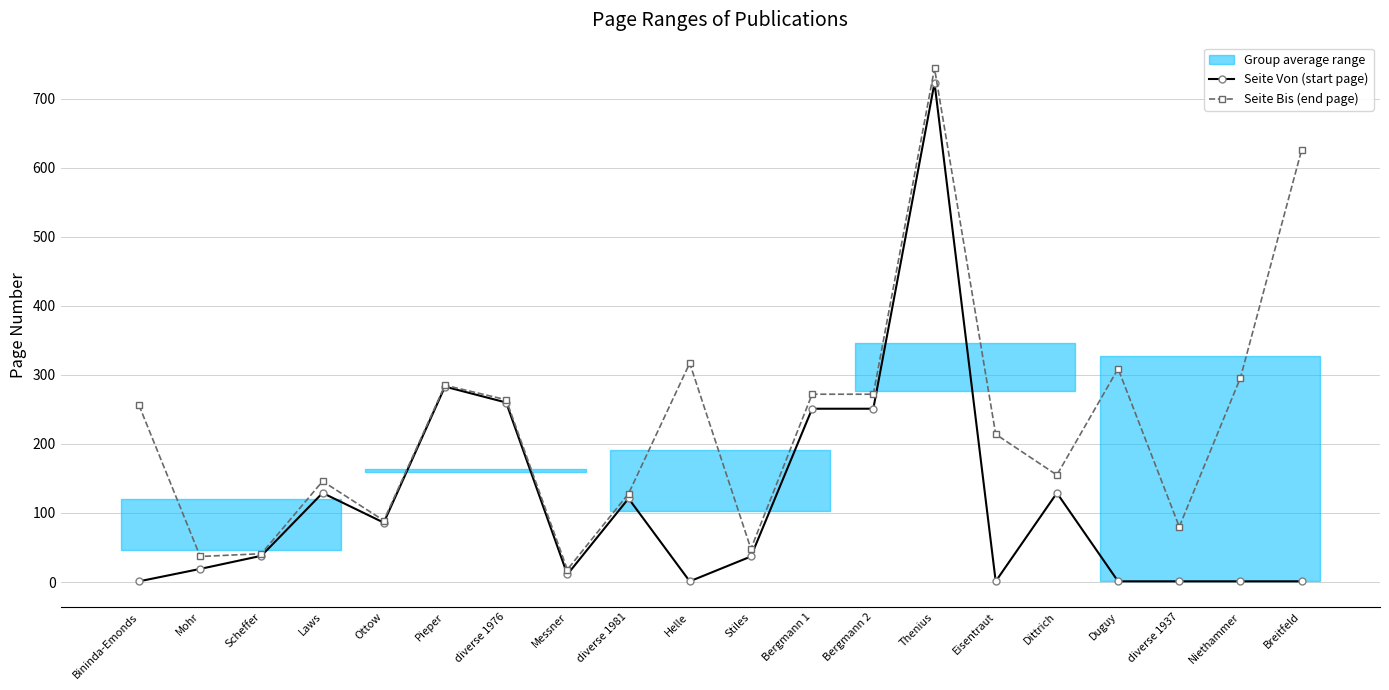

What is the difference between the maximum and minimum values in the Seite Von (start page) series?

722